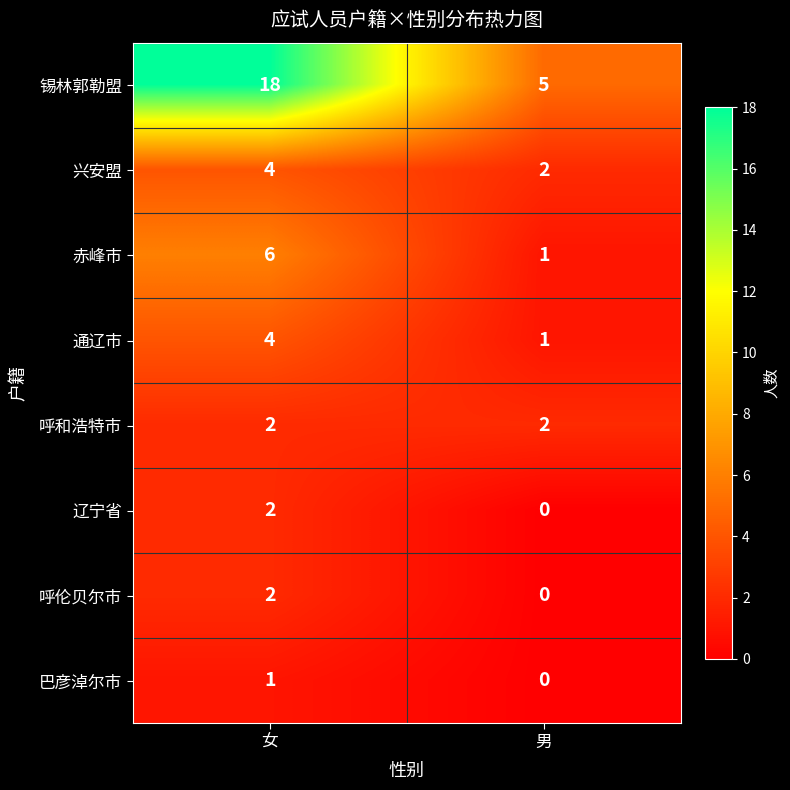

The value of 呼和浩特市 at 男 is 3. True or false?

False